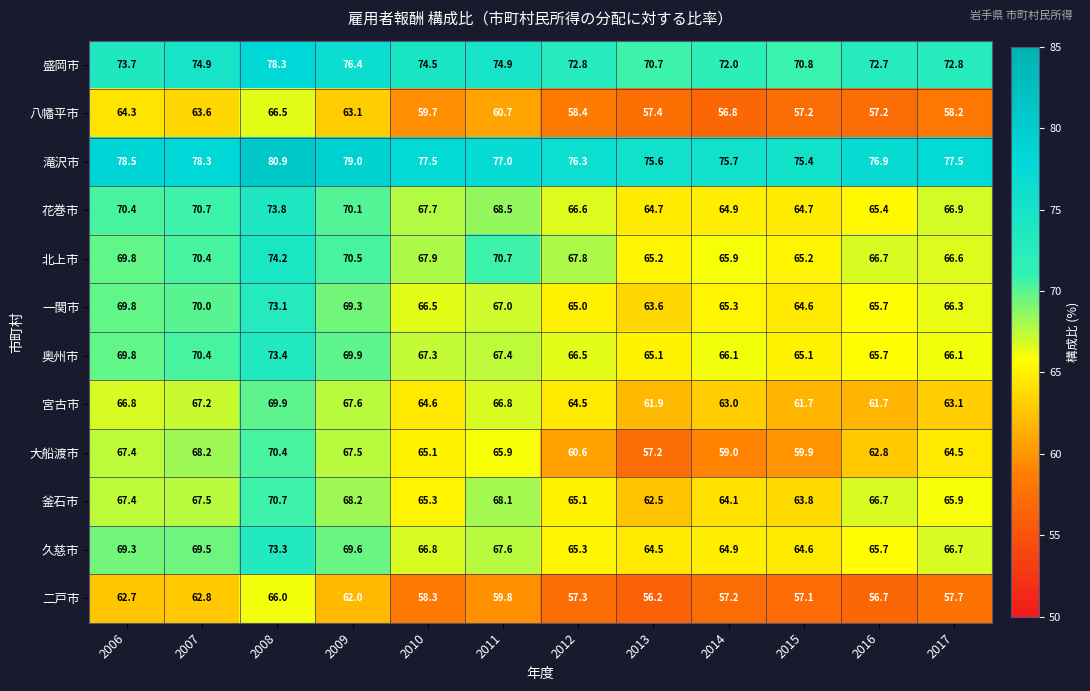

What is the difference between the maximum and minimum values in the 北上市 series?

9.0